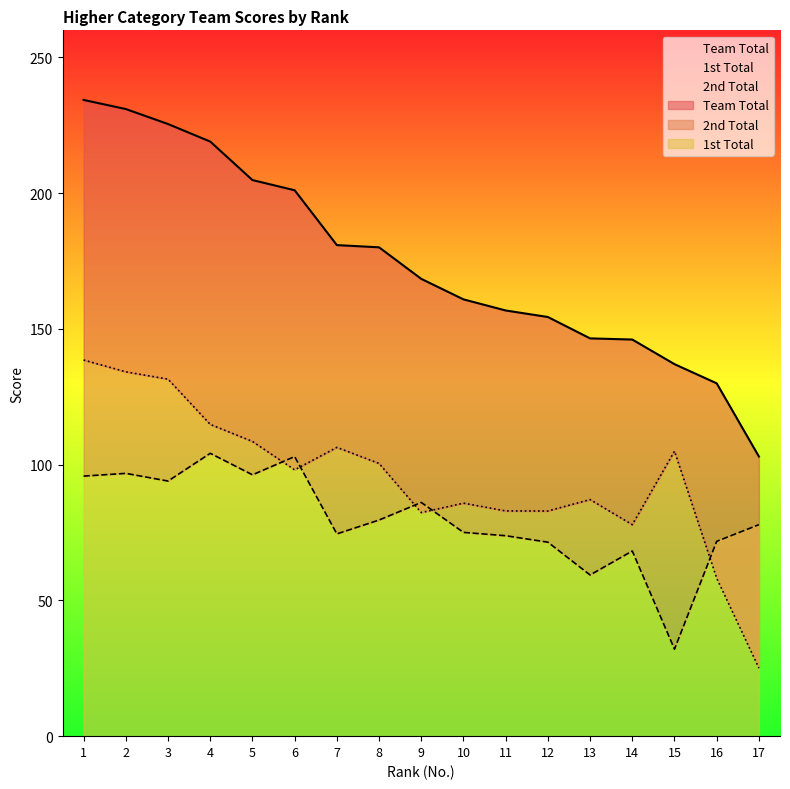

What is the value of the 2nd Total point at the 8th from the left?

100.5